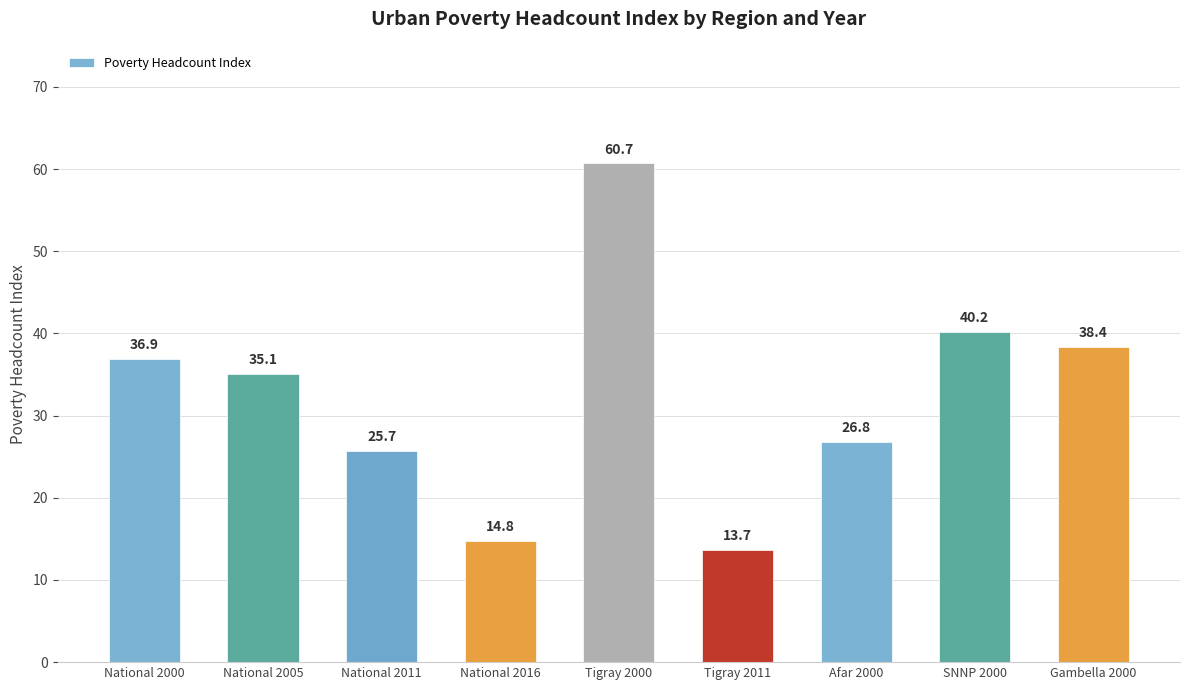

What is the sum of all values?

292.3